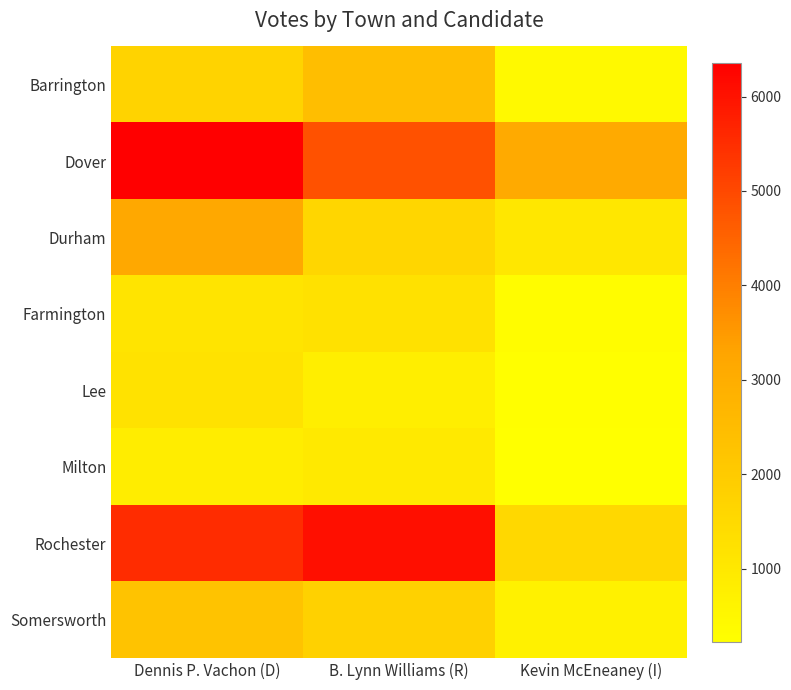

Reading left to right, what are all the values shown in this chart?

Barrington: Dennis P. Vachon (D)=1699	B. Lynn Williams (R)=2413	Kevin McEneaney (I)=431
Dover: Dennis P. Vachon (D)=6360	B. Lynn Williams (R)=4844	Kevin McEneaney (I)=3107
Durham: Dennis P. Vachon (D)=3164	B. Lynn Williams (R)=1612	Kevin McEneaney (I)=1029
Farmington: Dennis P. Vachon (D)=1126	B. Lynn Williams (R)=1231	Kevin McEneaney (I)=323
Lee: Dennis P. Vachon (D)=1221	B. Lynn Williams (R)=797	Kevin McEneaney (I)=263
Milton: Dennis P. Vachon (D)=833	B. Lynn Williams (R)=975	Kevin McEneaney (I)=224
Rochester: Dennis P. Vachon (D)=5535	B. Lynn Williams (R)=6070	Kevin McEneaney (I)=1557
Somersworth: Dennis P. Vachon (D)=2275	B. Lynn Williams (R)=1781	Kevin McEneaney (I)=686